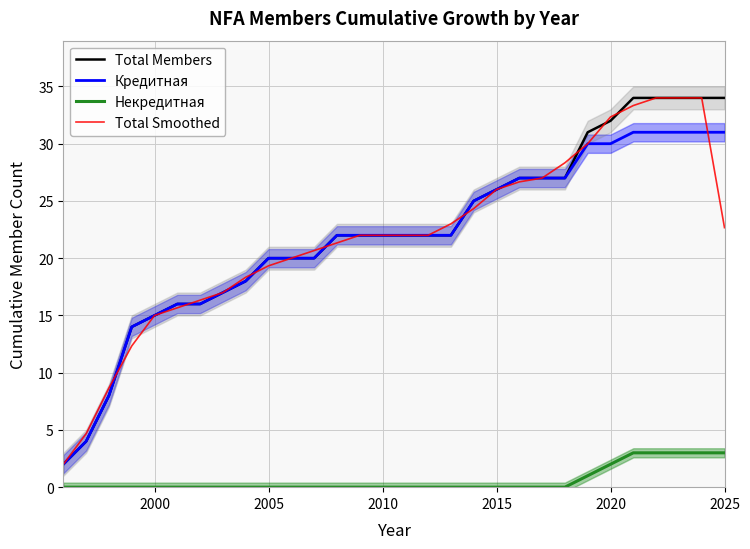

Which series has the largest range (max minus min)?

Total Members